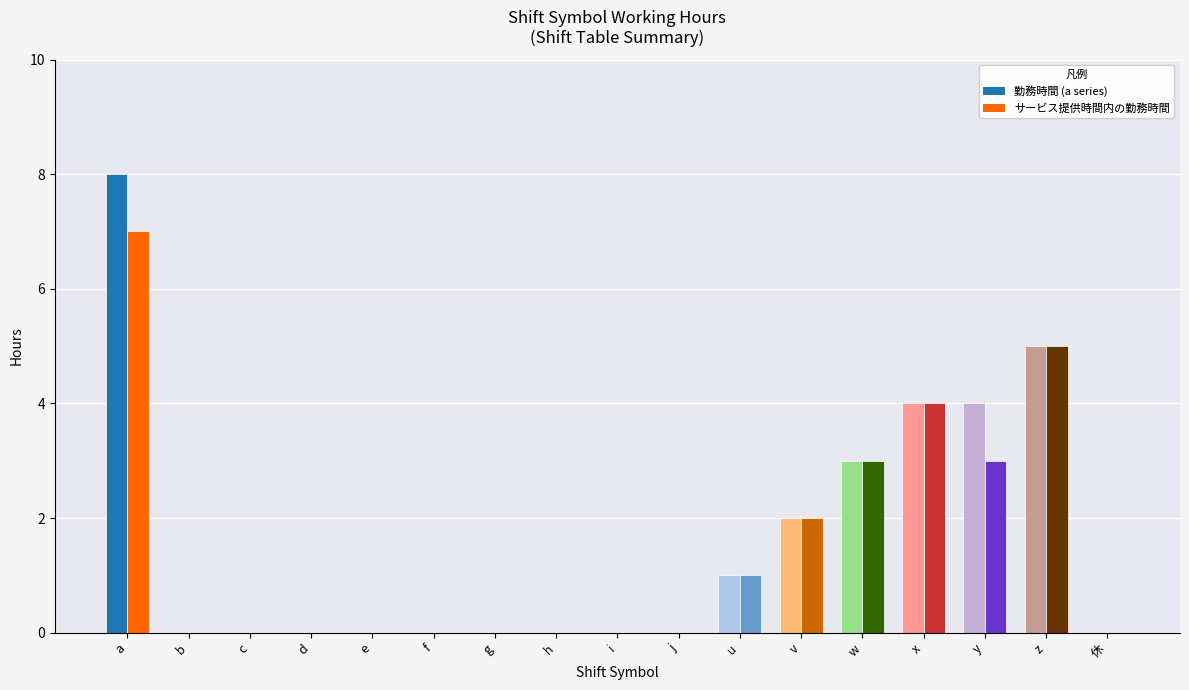

Reading left to right, transcribe all the data shown in this chart.

a: 8	0	0	0	0	0	0	0	0	0	1	2	3	4	4	5	0
service_hours: 7	0	0	0	0	0	0	0	0	0	1	2	3	4	3	5	0